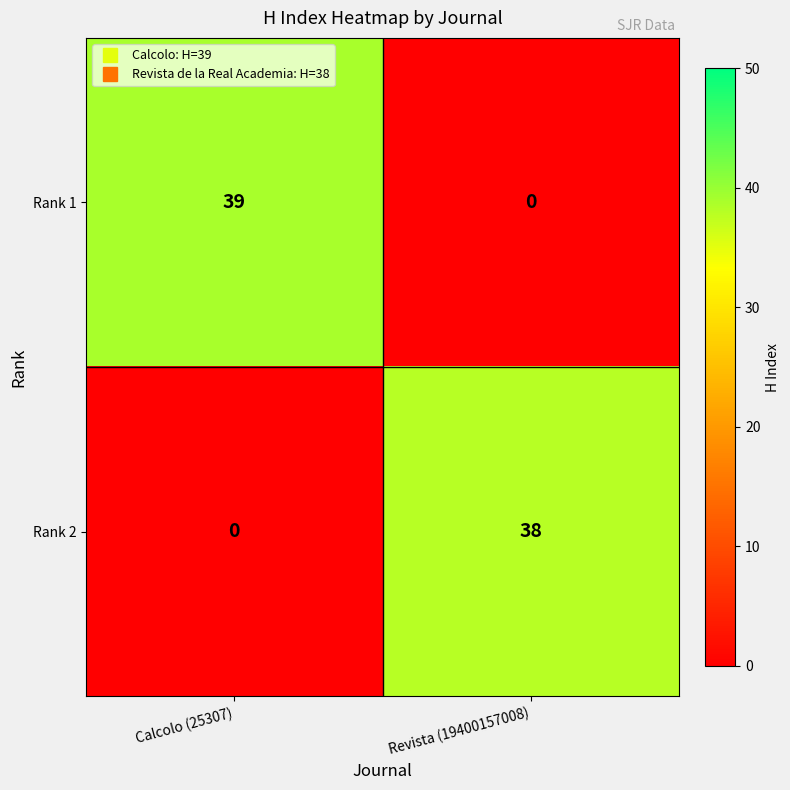

What is the greatest value displayed?

39